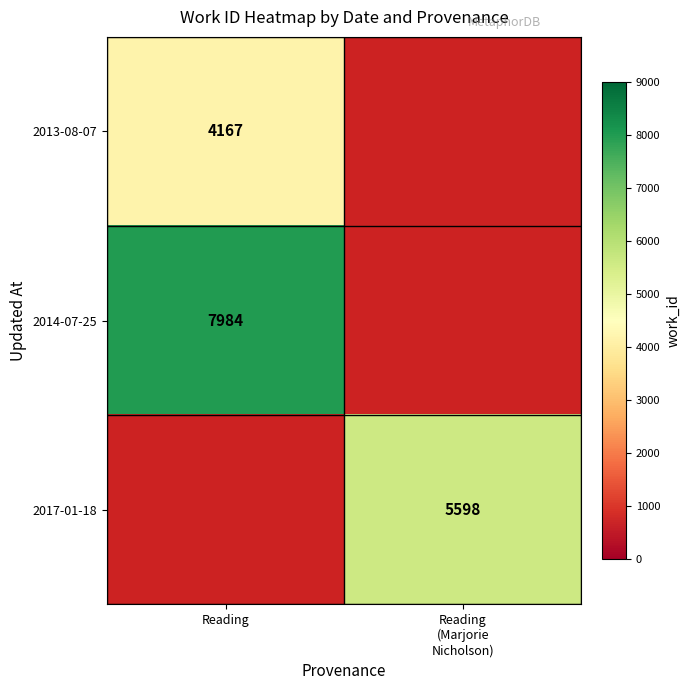

Is it true that 2014-07-25 equals 2420 at Reading?

False